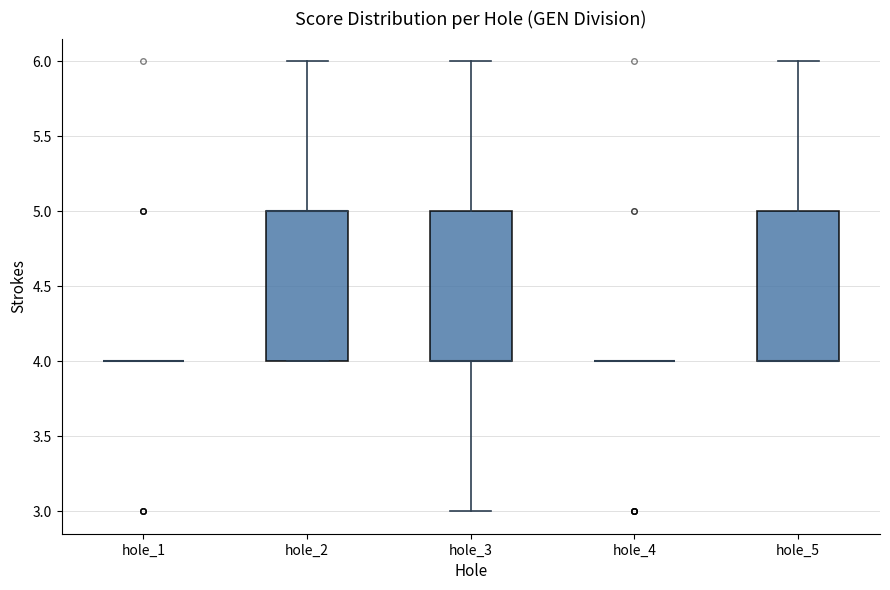

Reading left to right, transcribe this box plot: for each box, give where its median line is, the range the box spans, and where its two whiskers end, as read against the y-axis. The values are not printed on the chart, so give them approximately, as read against the axis.

hole_1: box collapsed to a line at 4, whiskers 4 to 4
hole_2: median 5 (drawn on the box's upper edge), box 4 to 5, whiskers 4 to 6
hole_3: median 4 (drawn on the box's lower edge), box 4 to 5, whiskers 3 to 6
hole_4: box collapsed to a line at 4, whiskers 4 to 4
hole_5: median 4 (drawn on the box's lower edge), box 4 to 5, whiskers 4 to 6